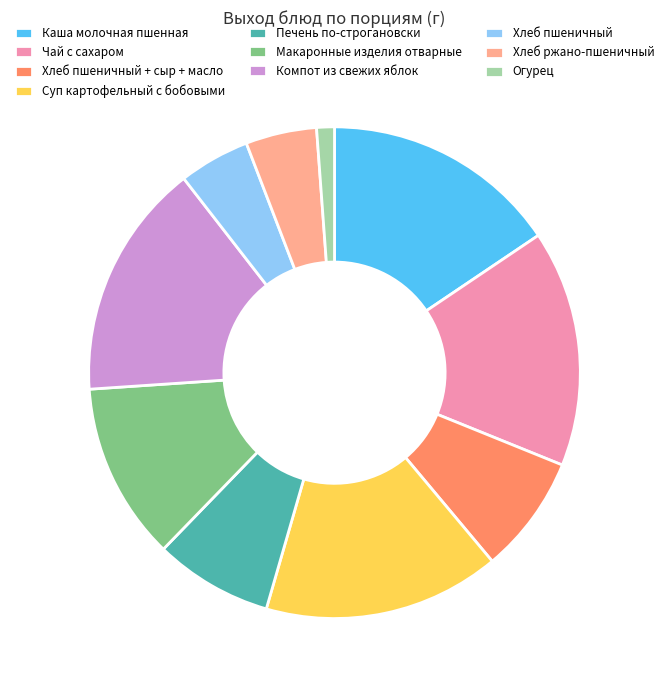

Is Компот из свежих яблок the majority of the pie?

No